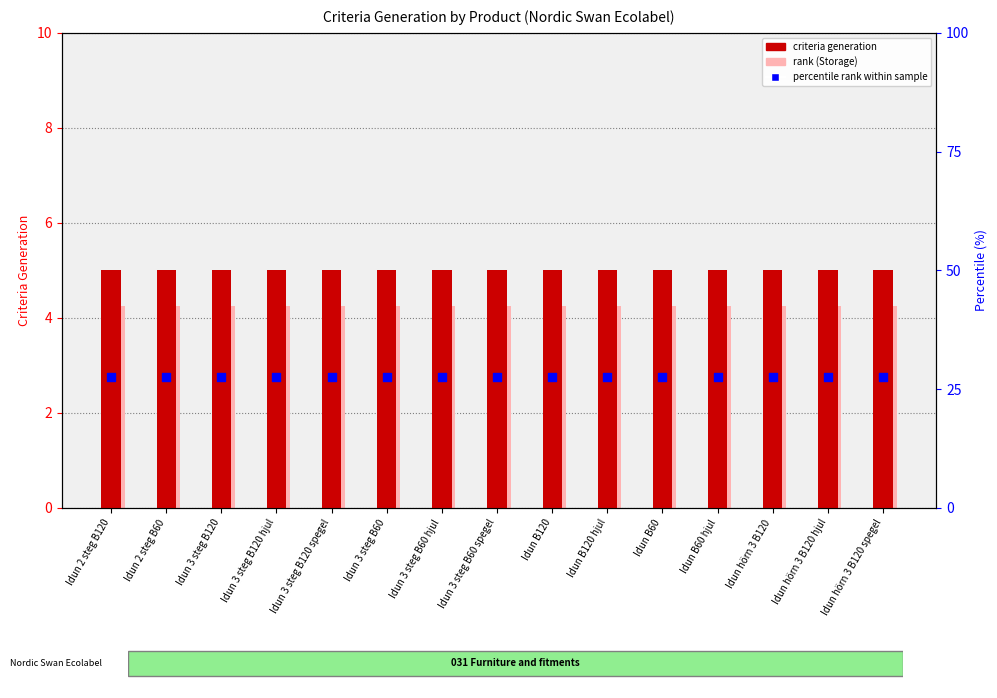

At which category is the sum across all series the highest?

Idun 2 steg B120